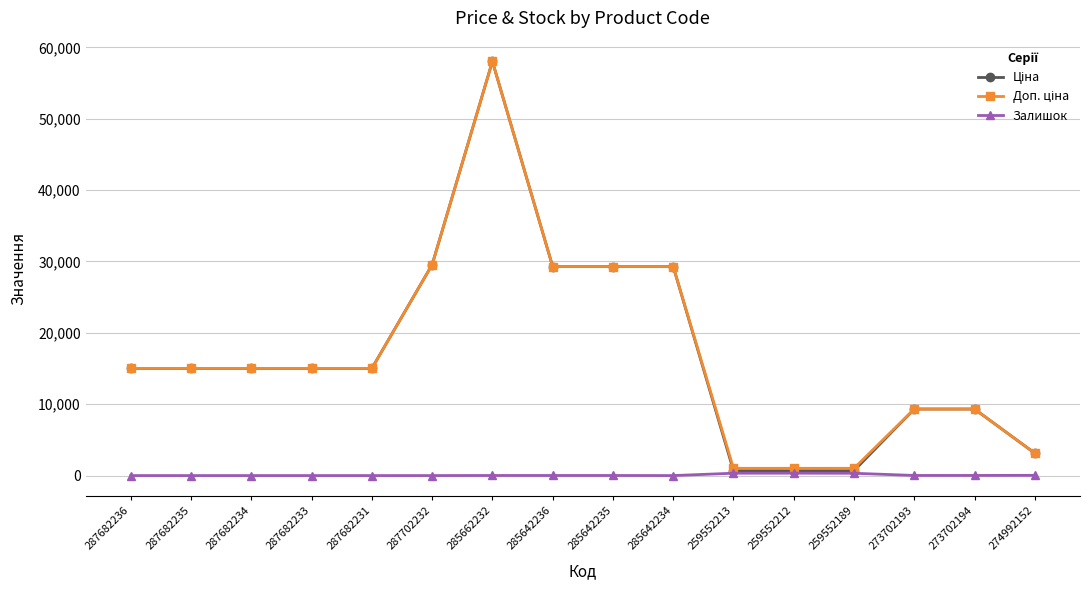

What is the maximum value for Залишок?

333.0